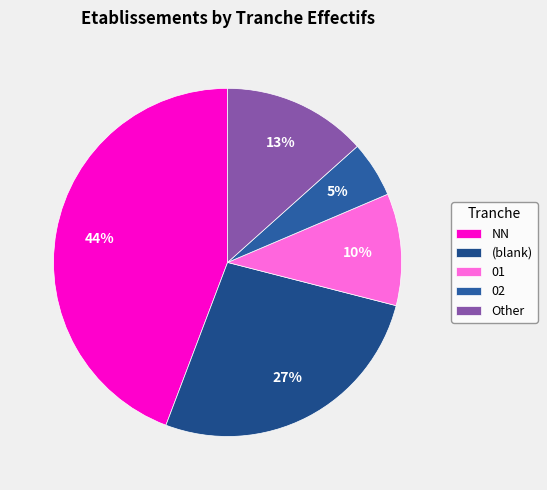

True or false: 01 accounts for 1% of the total.

False